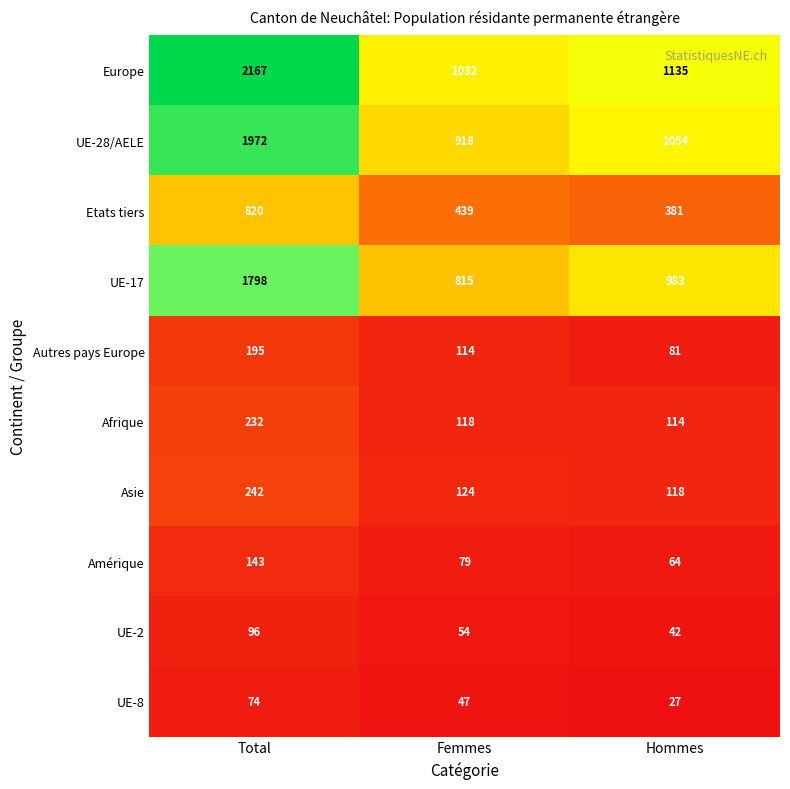

At how many categories does at least one series exceed 1854?

1